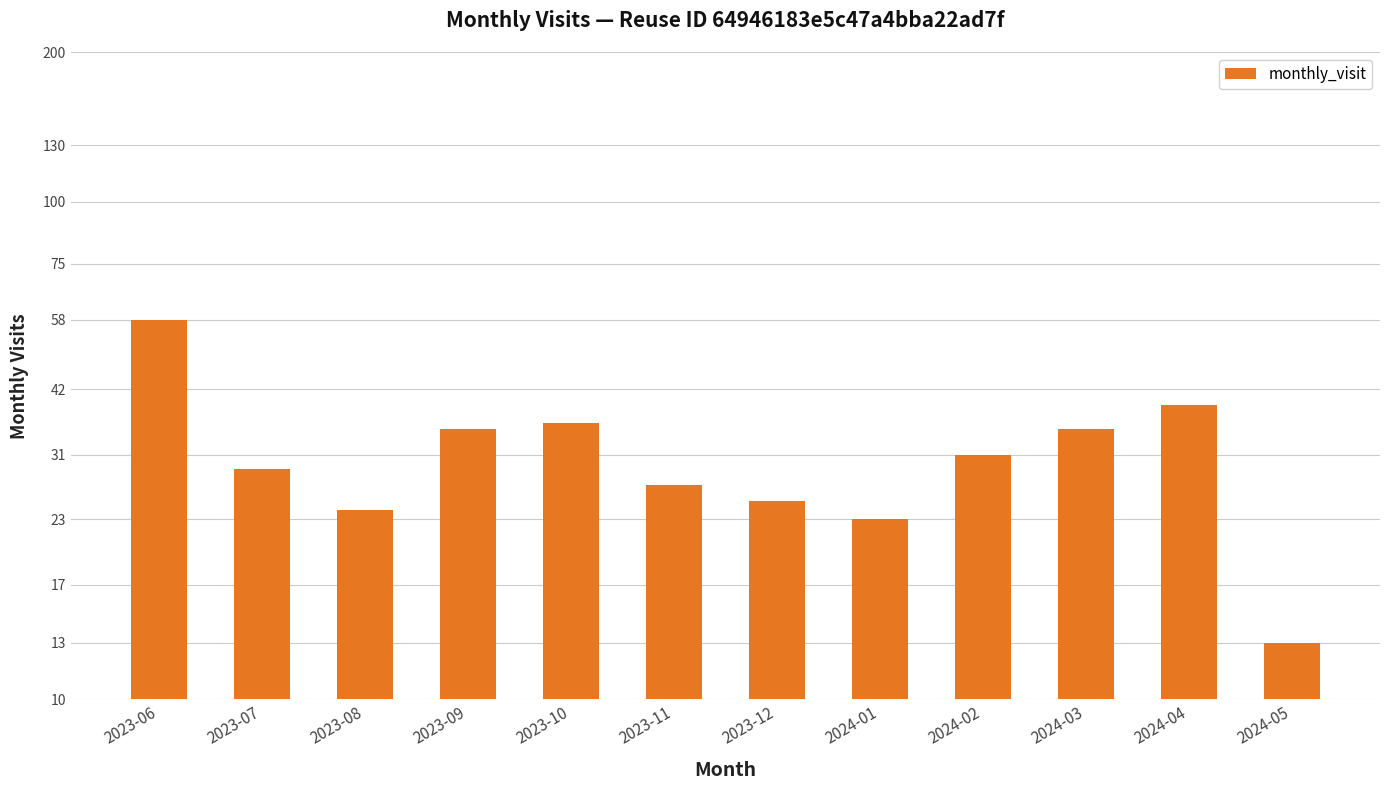

Between 2024-03 and 2024-04, which is larger?

2024-04